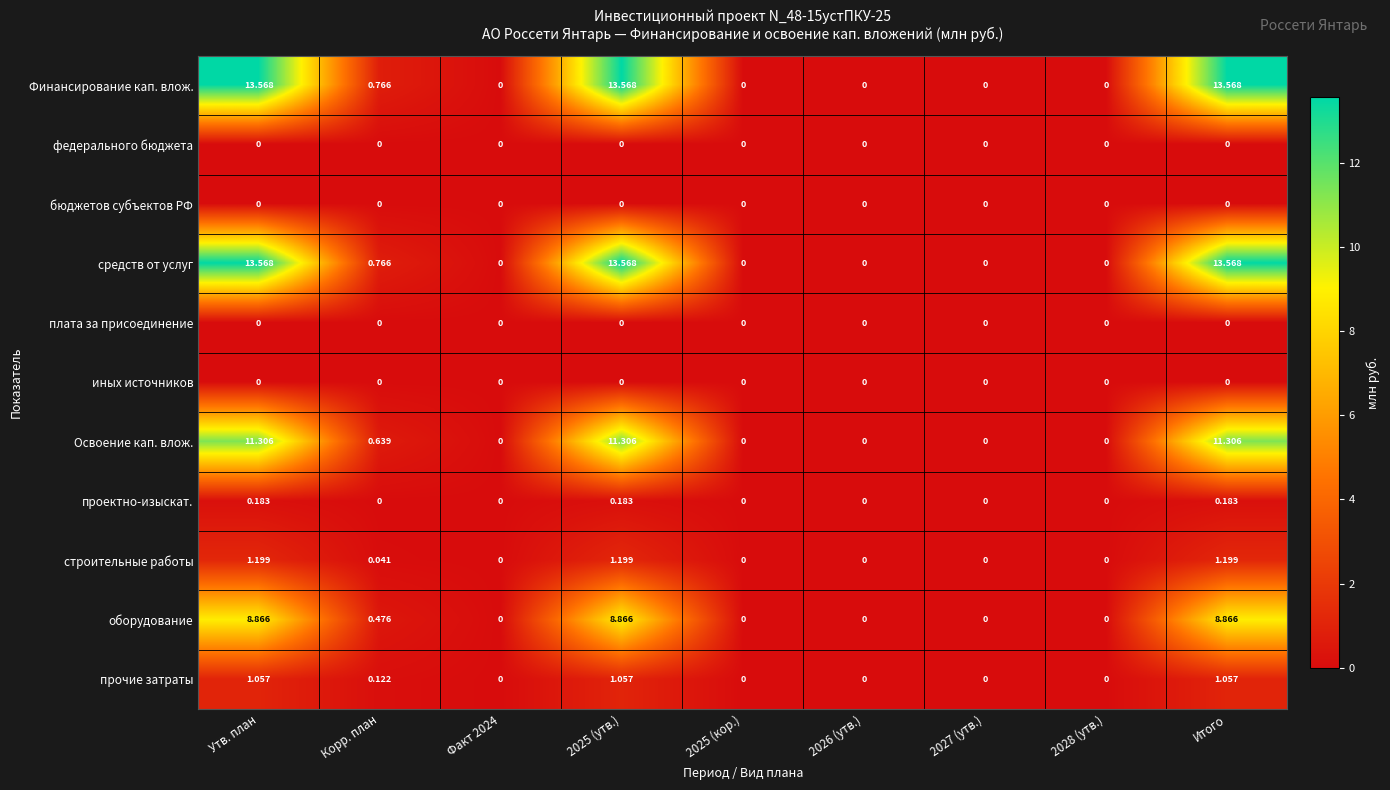

At which category is the sum across all series the highest?

Утв. план